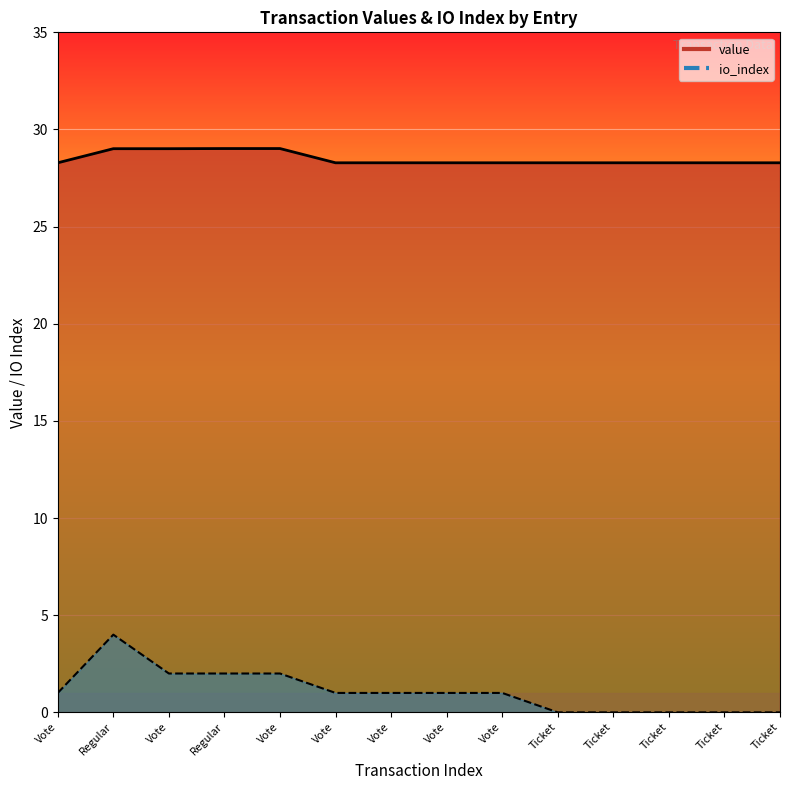

Rank the series by their maximum value, from highest to lowest.

value, io_index